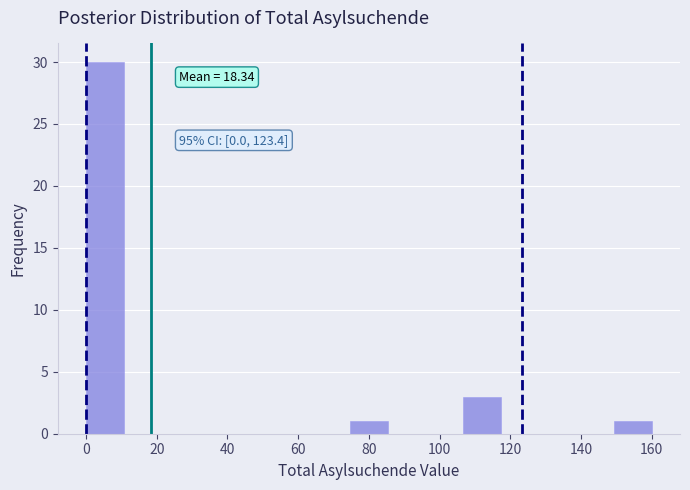

Over which range of the x-axis is the bar tallest?

0 to 10